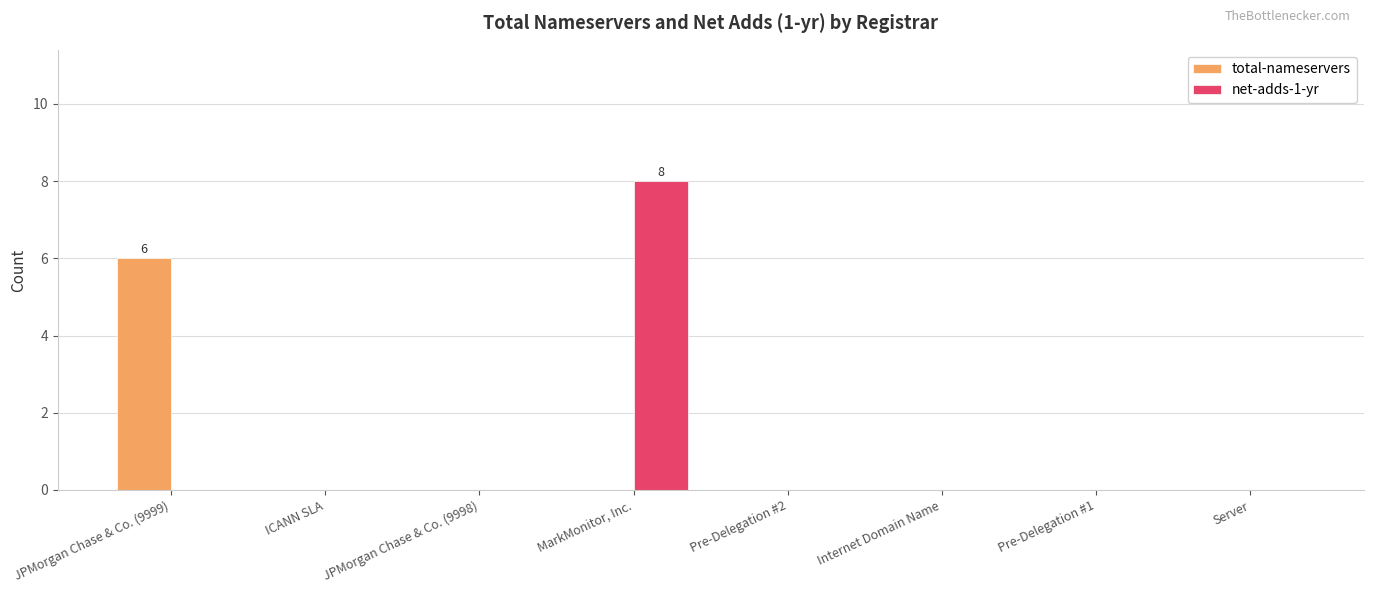

What is the average value of the total-nameservers series?

1